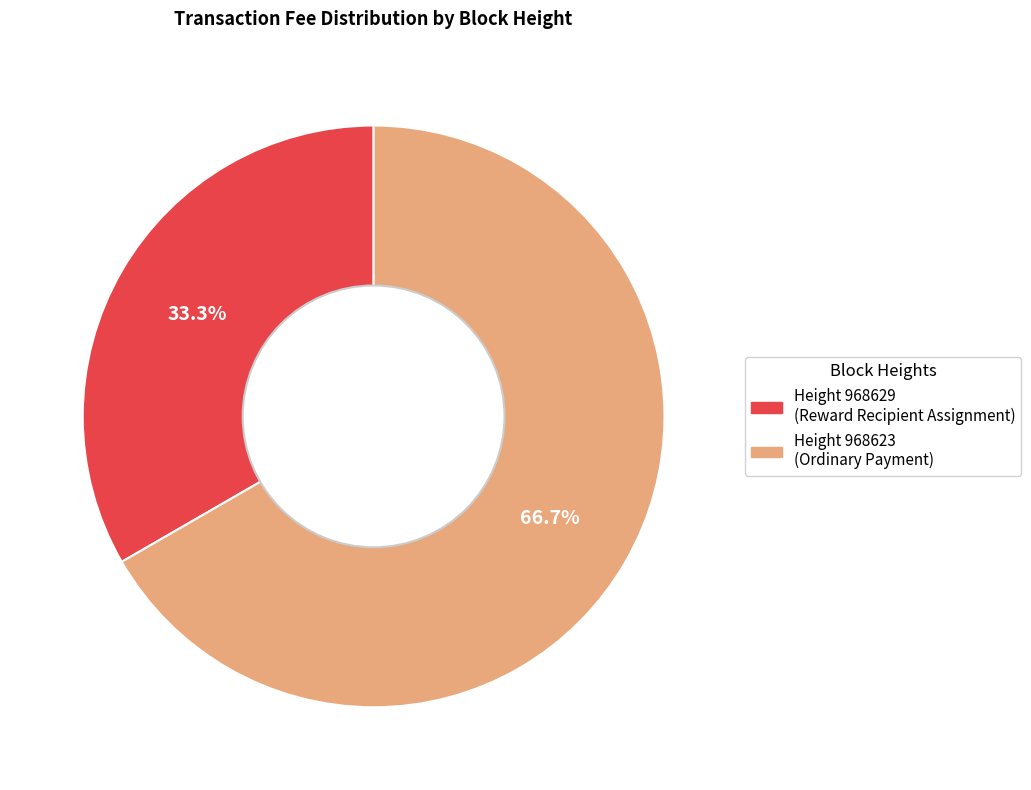

To the nearest percent, what is the difference between the largest and smallest slice percentages?

33%